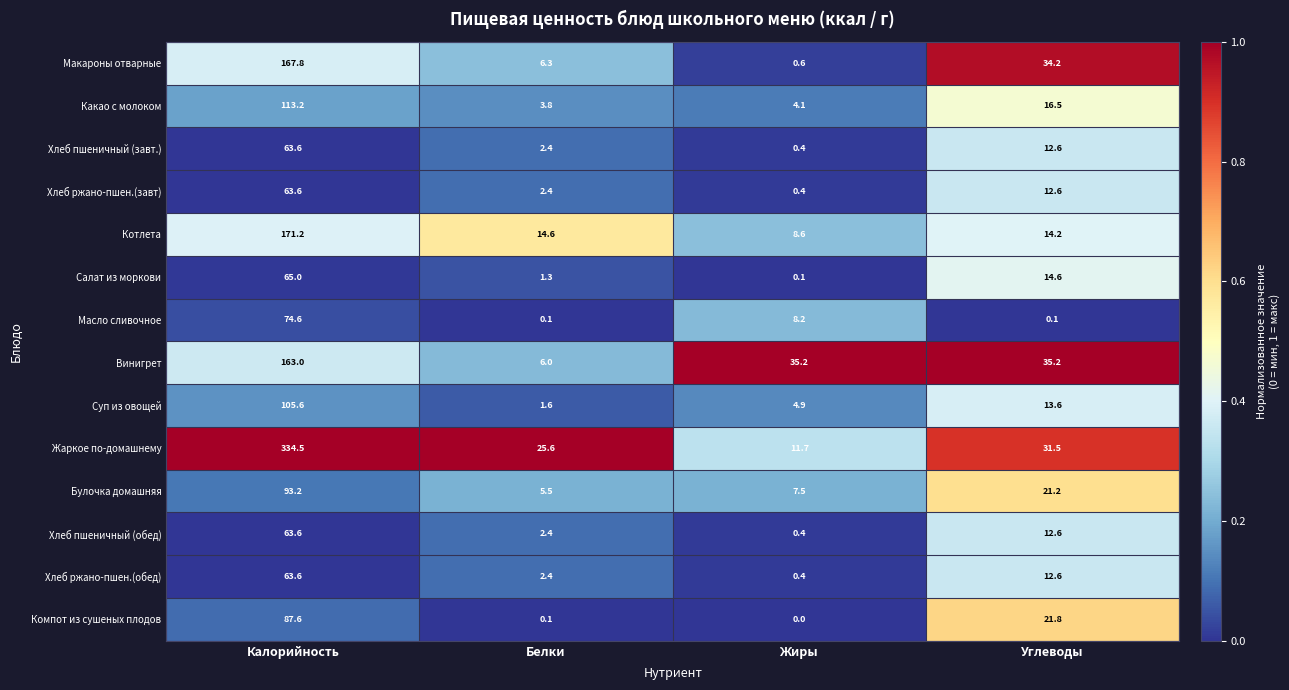

What is the highest value of the Макароны отварные series?

167.8